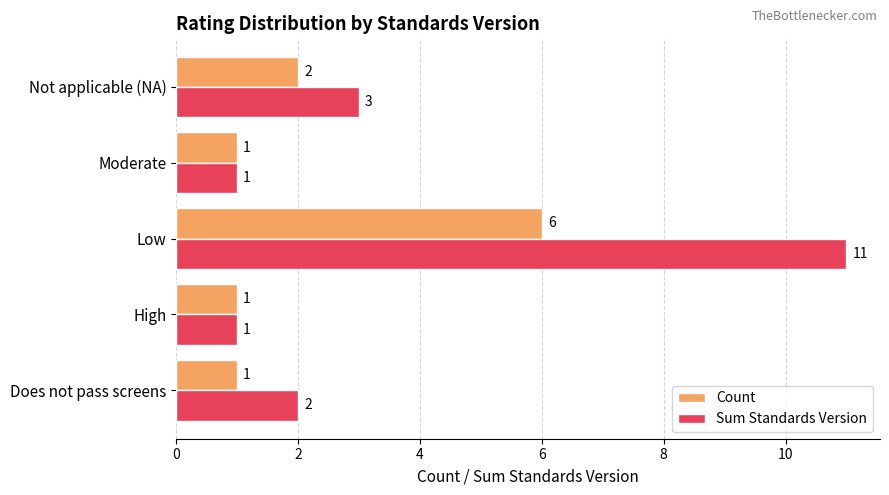

The Count series shows 2 at Not applicable (NA). True or false?

True